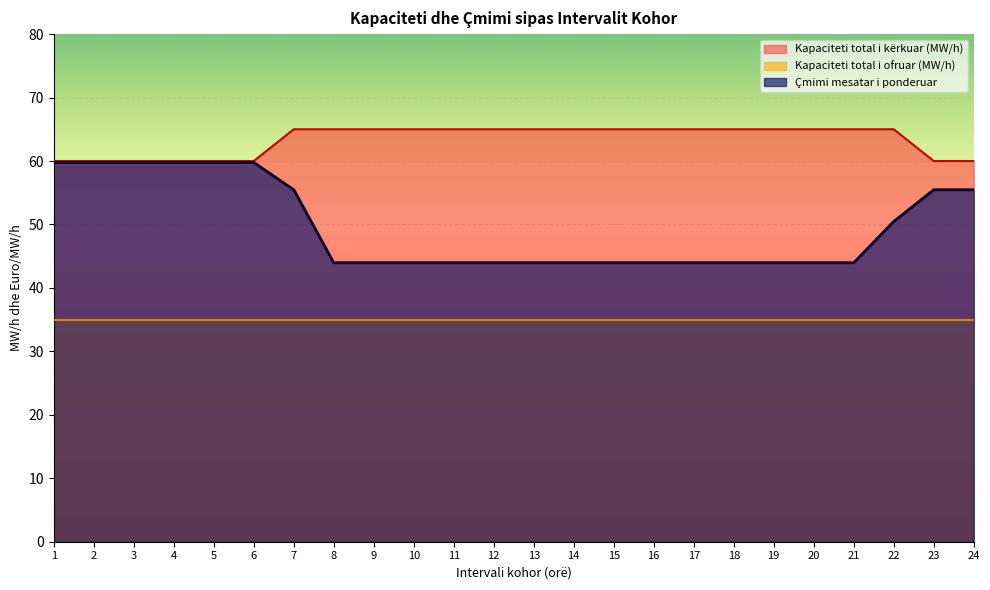

List the series in order of their peak value, highest first.

Kapaciteti total i kërkuar (MW/h), Çmimi mesatar i ponderuar, Kapaciteti total i ofruar (MW/h)